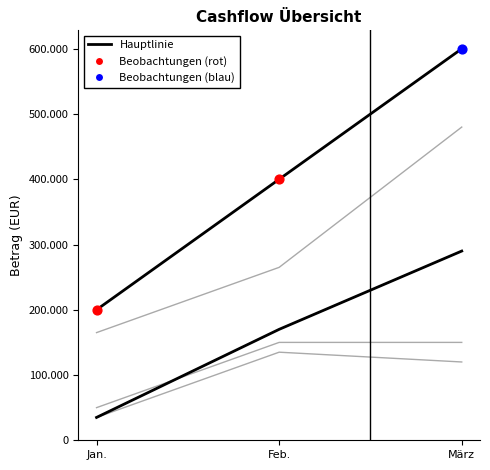

Does the chart have visible grid lines?

No